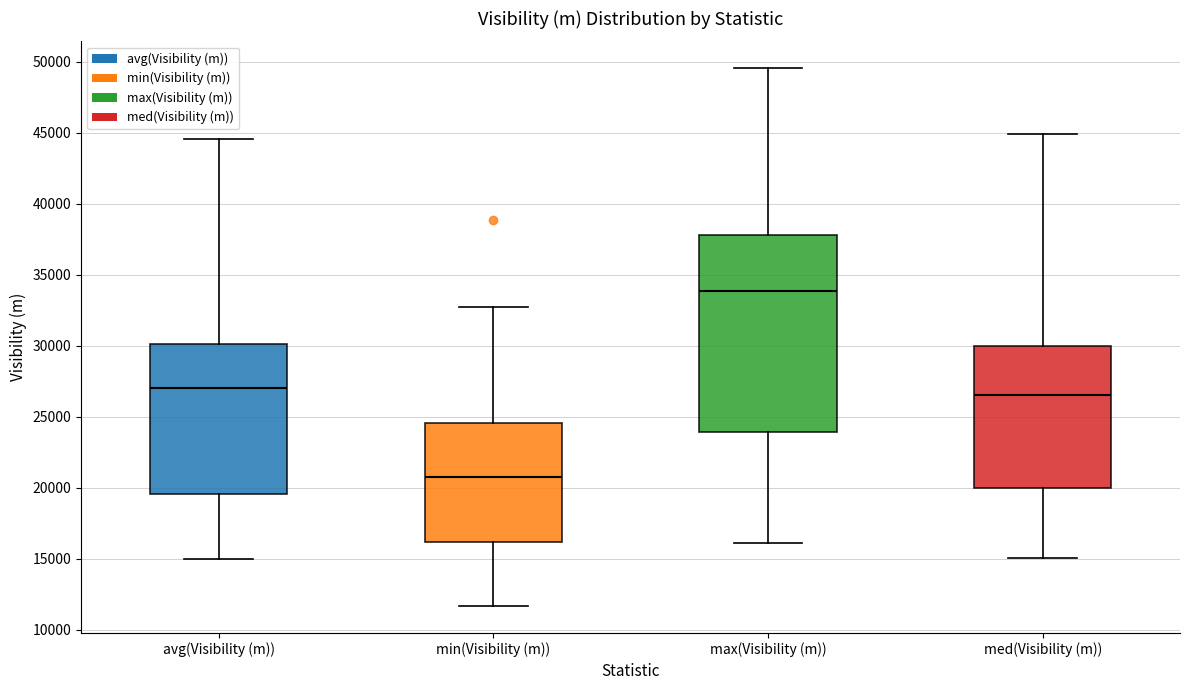

Comparing the boxes themselves (not the whiskers), which one is the tallest?

max(Visibility (m))